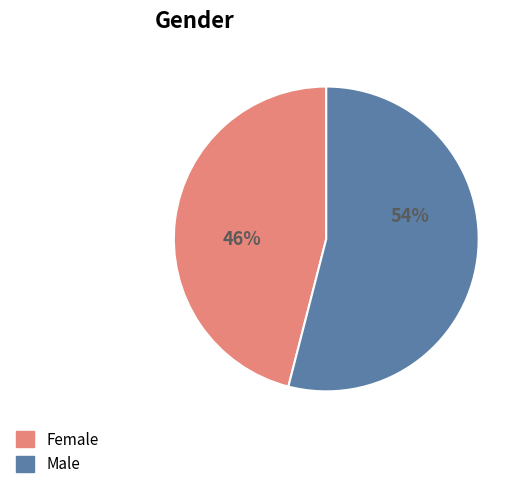

True or false: Female accounts for 46% of the total.

True